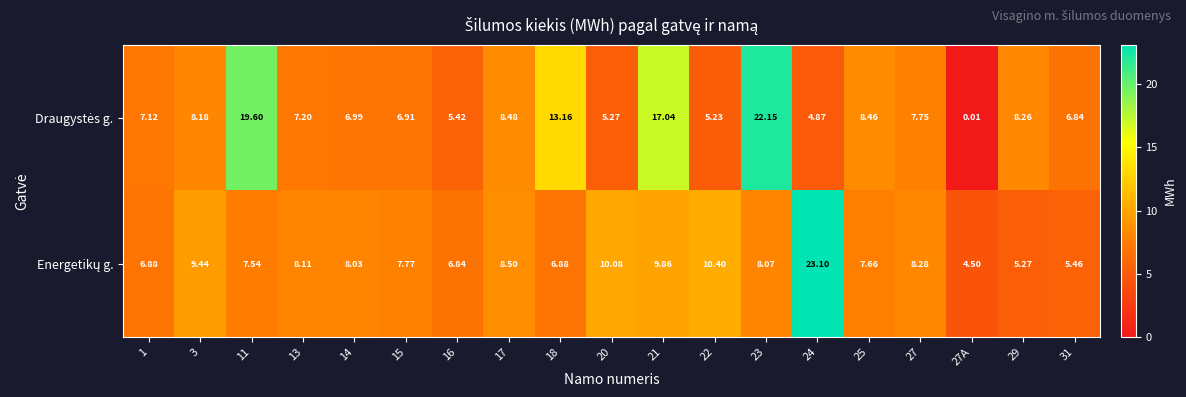

Between 15 and 16, which is larger?

15